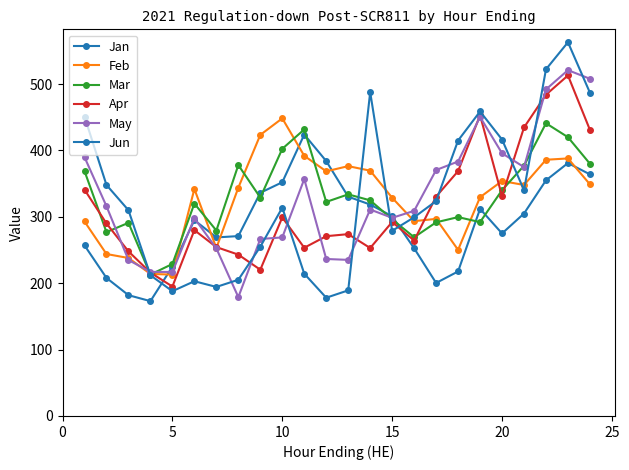

Which series has the widest spread of values?

Jun